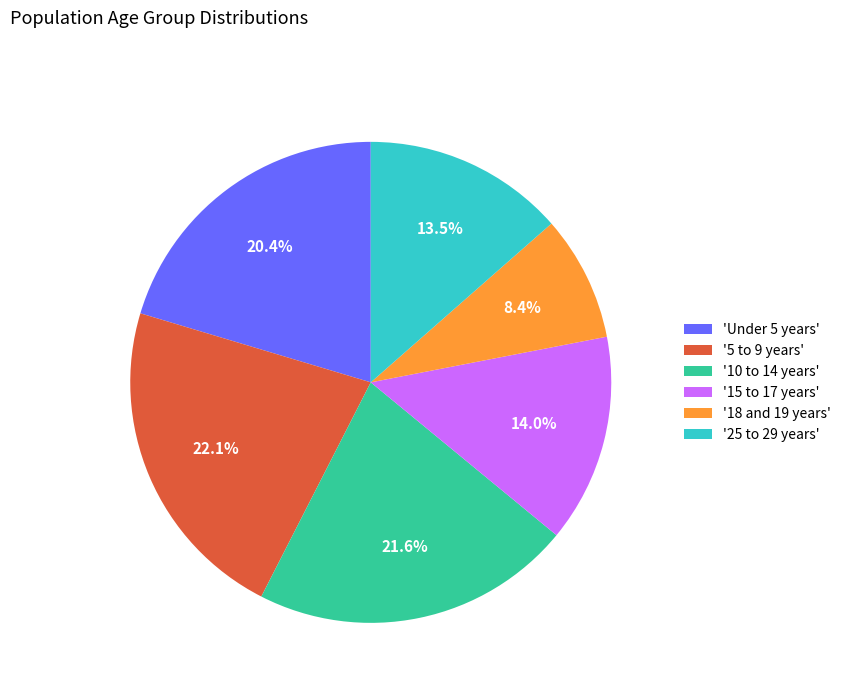

What is the ratio of the value at 'Under 5 years' to the value at '5 to 9 years'?

0.9